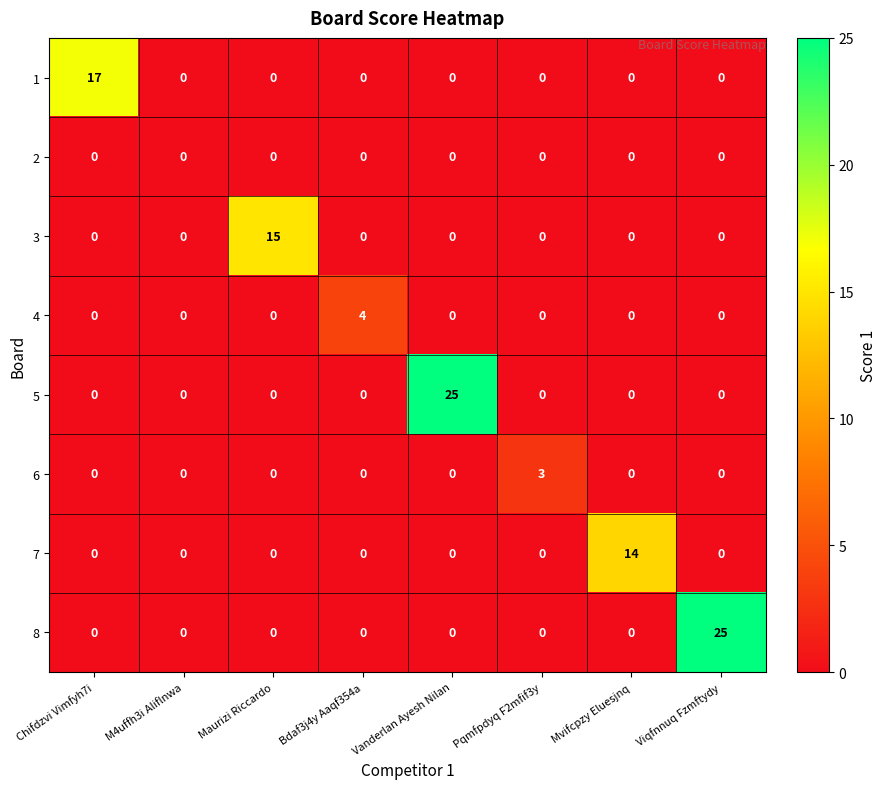

What is the total value across all series at Bdaf3j4y Aaqf354a?

4